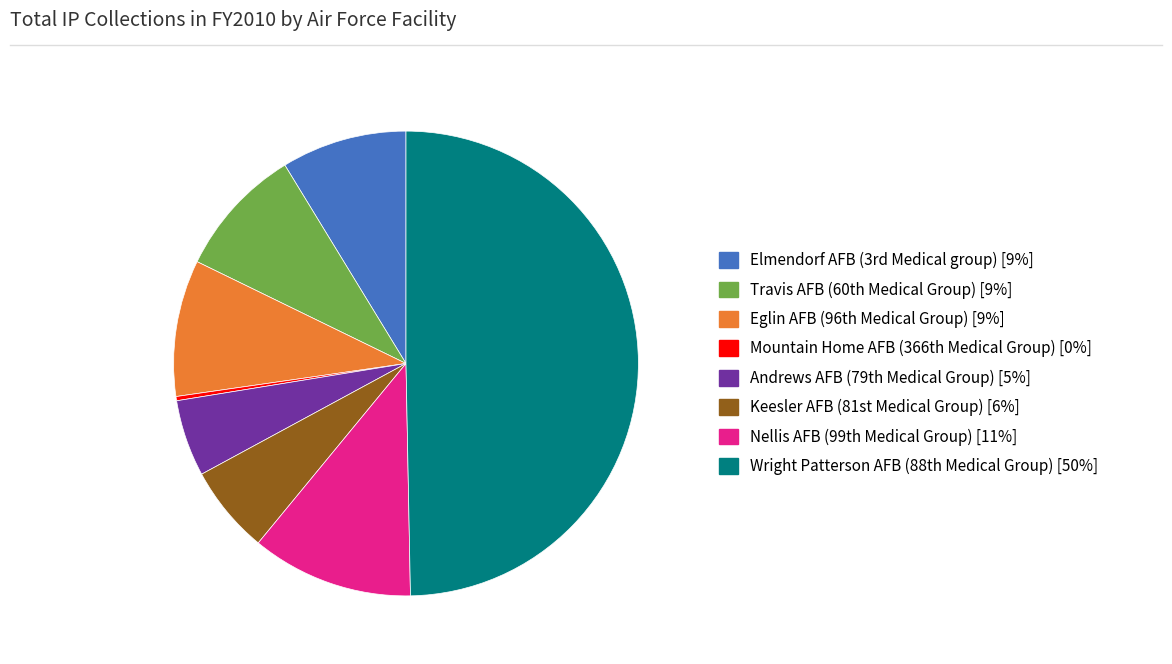

What is the smallest slice in the pie chart?

Mountain Home AFB (366th Medical Group)